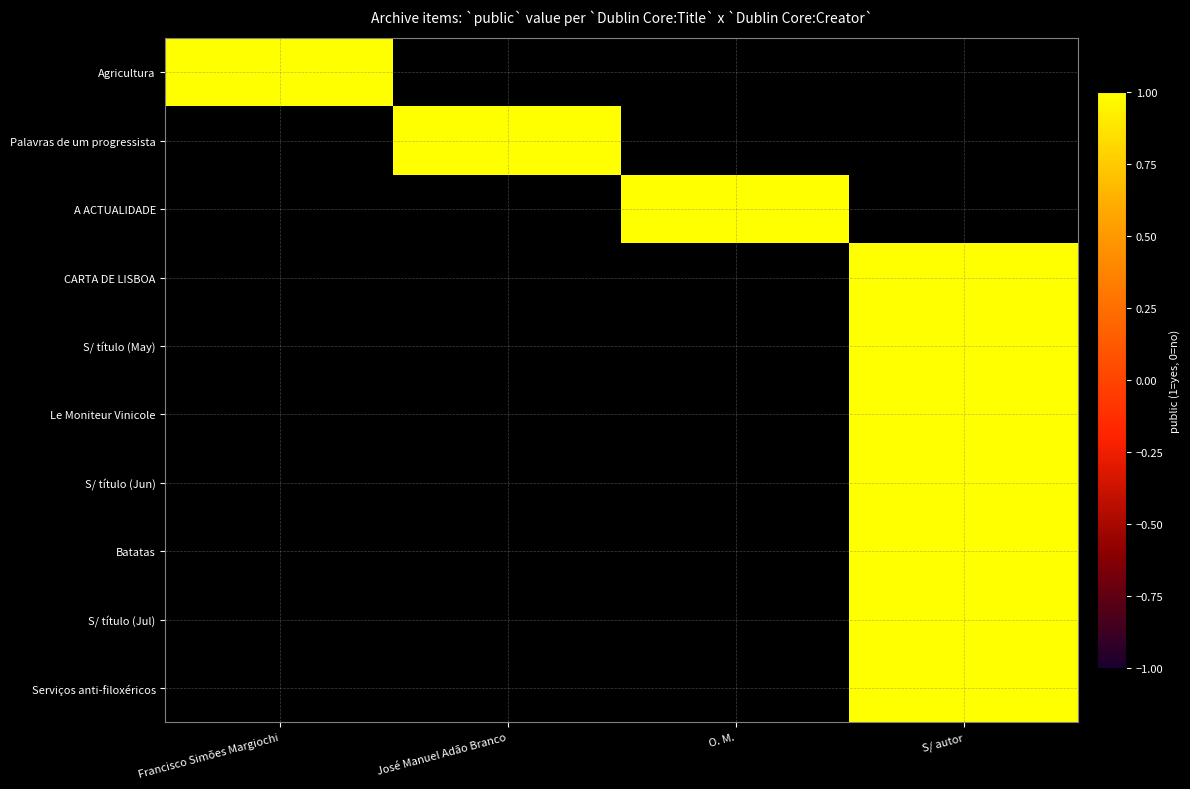

Count the number of categories in the chart.

4